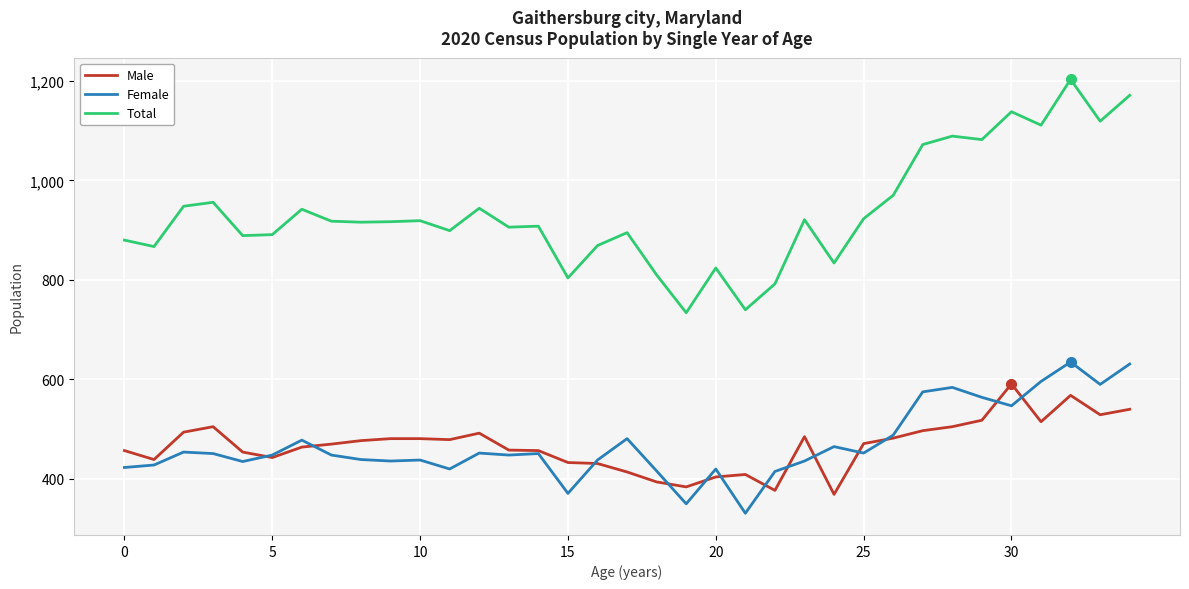

Which series has the widest spread of values?

Total